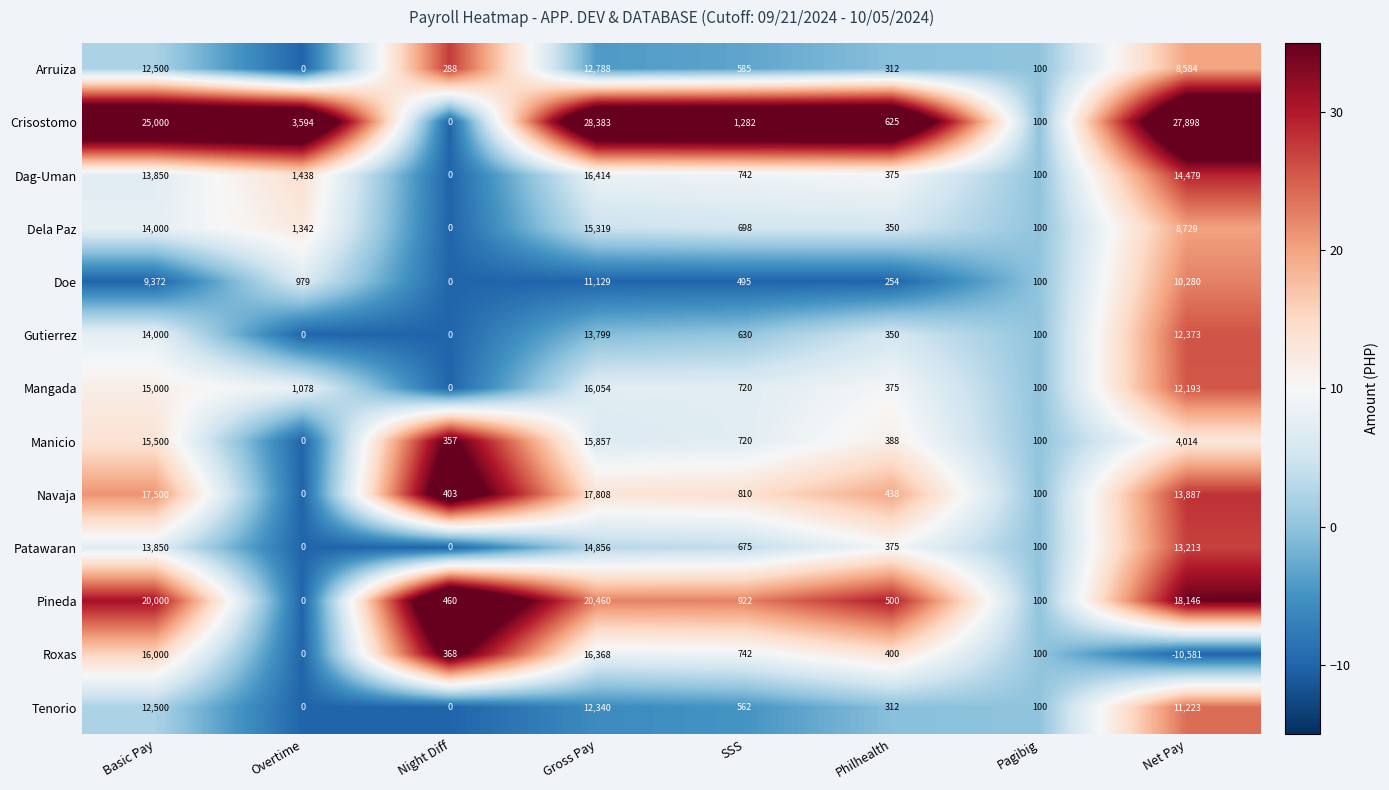

The value of Navaja at Gross Pay is 17808. True or false?

True